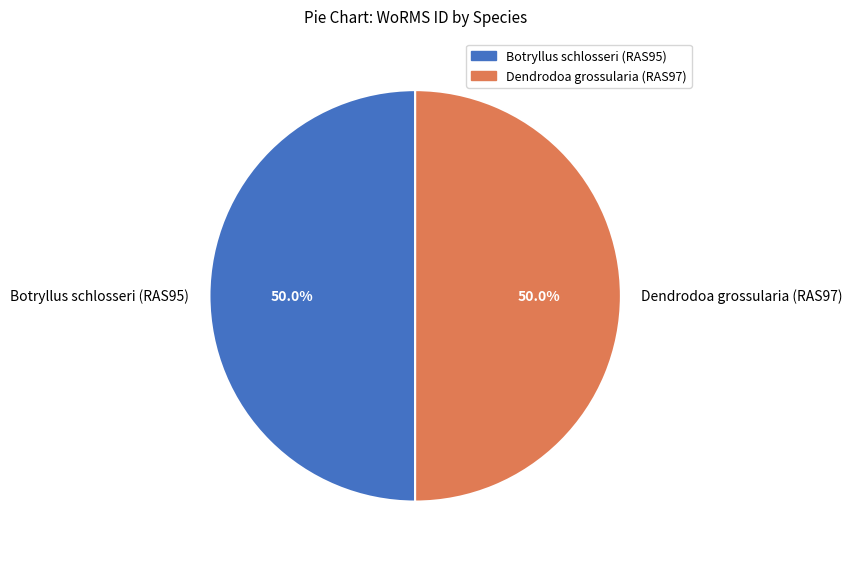

Is it true that Botryllus schlosseri (RAS95) is 50% of the pie?

True